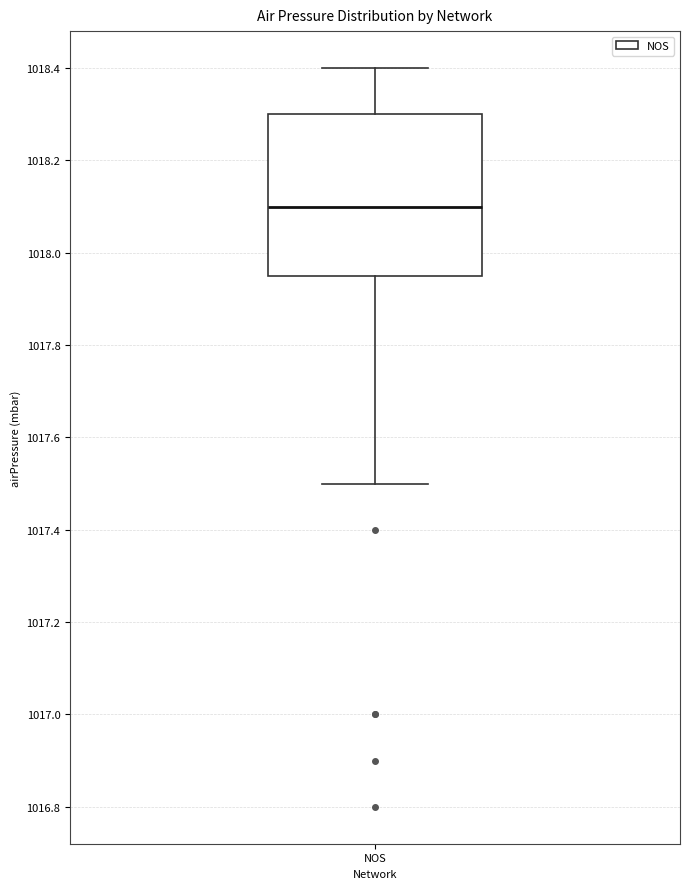

Transcribe this box plot: give where the median line is, the range the box spans, and where the two whiskers end, as read against the y-axis. The values are not printed on the chart, so give them approximately, as read against the axis.

median 1018.10, box 1017.96 to 1018.30, whiskers 1017.50 to 1018.40